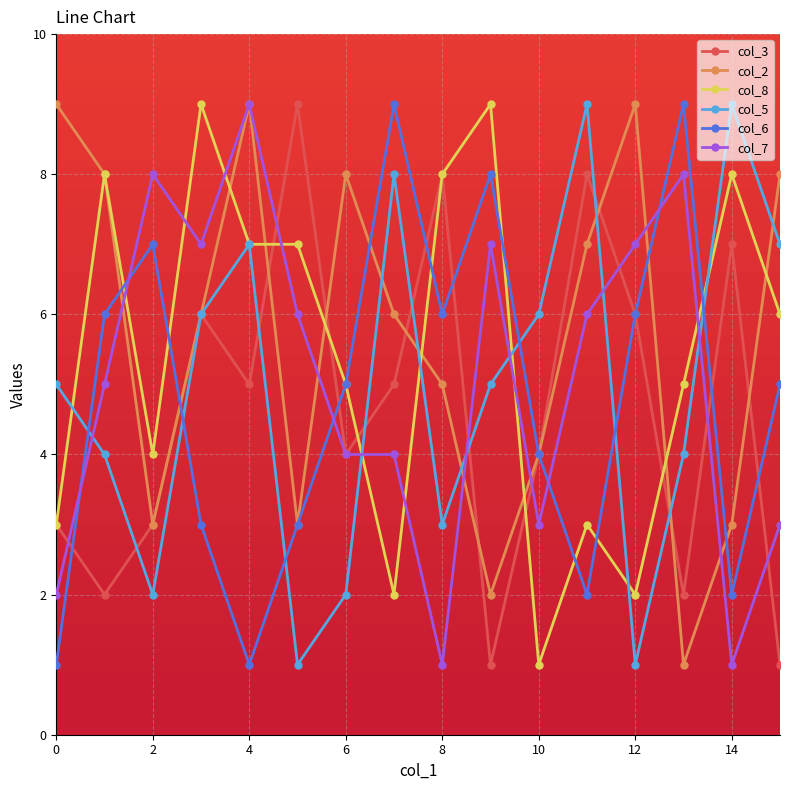

Reading left to right, what are all the values shown in this chart?

col_3: 3	2	3	6	5	9	4	5	8	1	4	8	6	2	7	1
col_2: 9	8	3	6	9	3	8	6	5	2	4	7	9	1	3	8
col_8: 3	8	4	9	7	7	5	2	8	9	1	3	2	5	8	6
col_5: 5	4	2	6	7	1	2	8	3	5	6	9	1	4	9	7
col_6: 1	6	7	3	1	3	5	9	6	8	4	2	6	9	2	5
col_7: 2	5	8	7	9	6	4	4	1	7	3	6	7	8	1	3